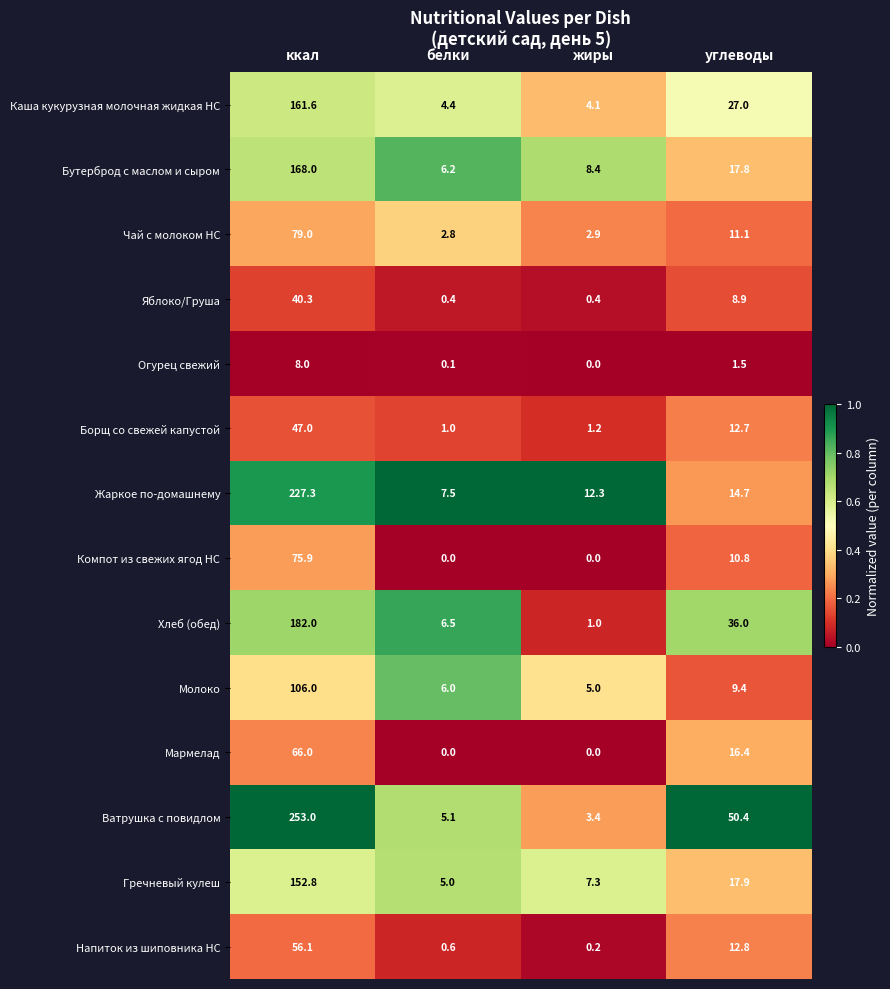

Rank the series by their maximum value, from highest to lowest.

Ватрушка с повидлом, Жаркое по-домашнему, Хлеб (обед), Бутерброд с маслом и сыром, Каша кукурузная молочная жидкая НС, Гречневый кулеш, Молоко, Чай с молоком НС, Компот из свежих ягод НС, Мармелад, Напиток из шиповника НС, Борщ со свежей капустой, Яблоко/Груша, Огурец свежий